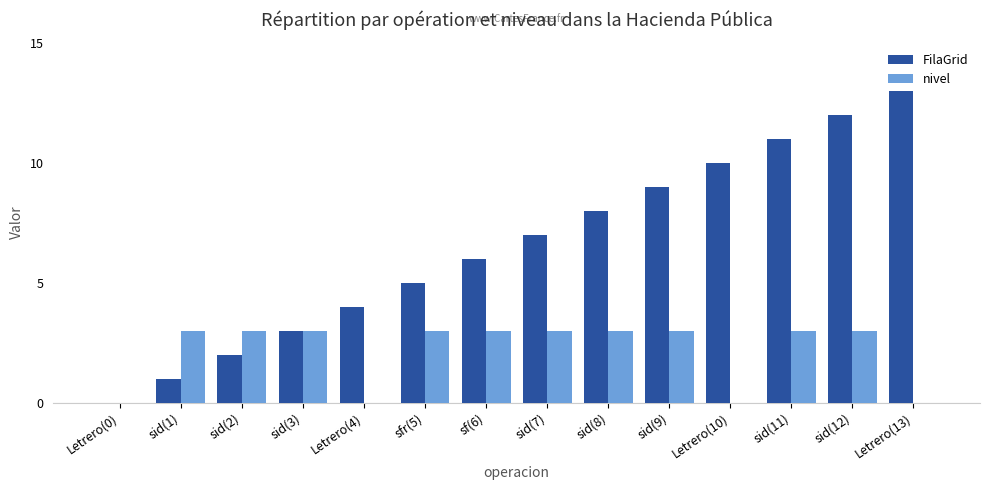

Reading right to left, list all the values displayed in this chart.

FilaGrid: 13	12	11	10	9	8	7	6	5	4	3	2	1	0
nivel: 0	3	3	0	3	3	3	3	3	0	3	3	3	0